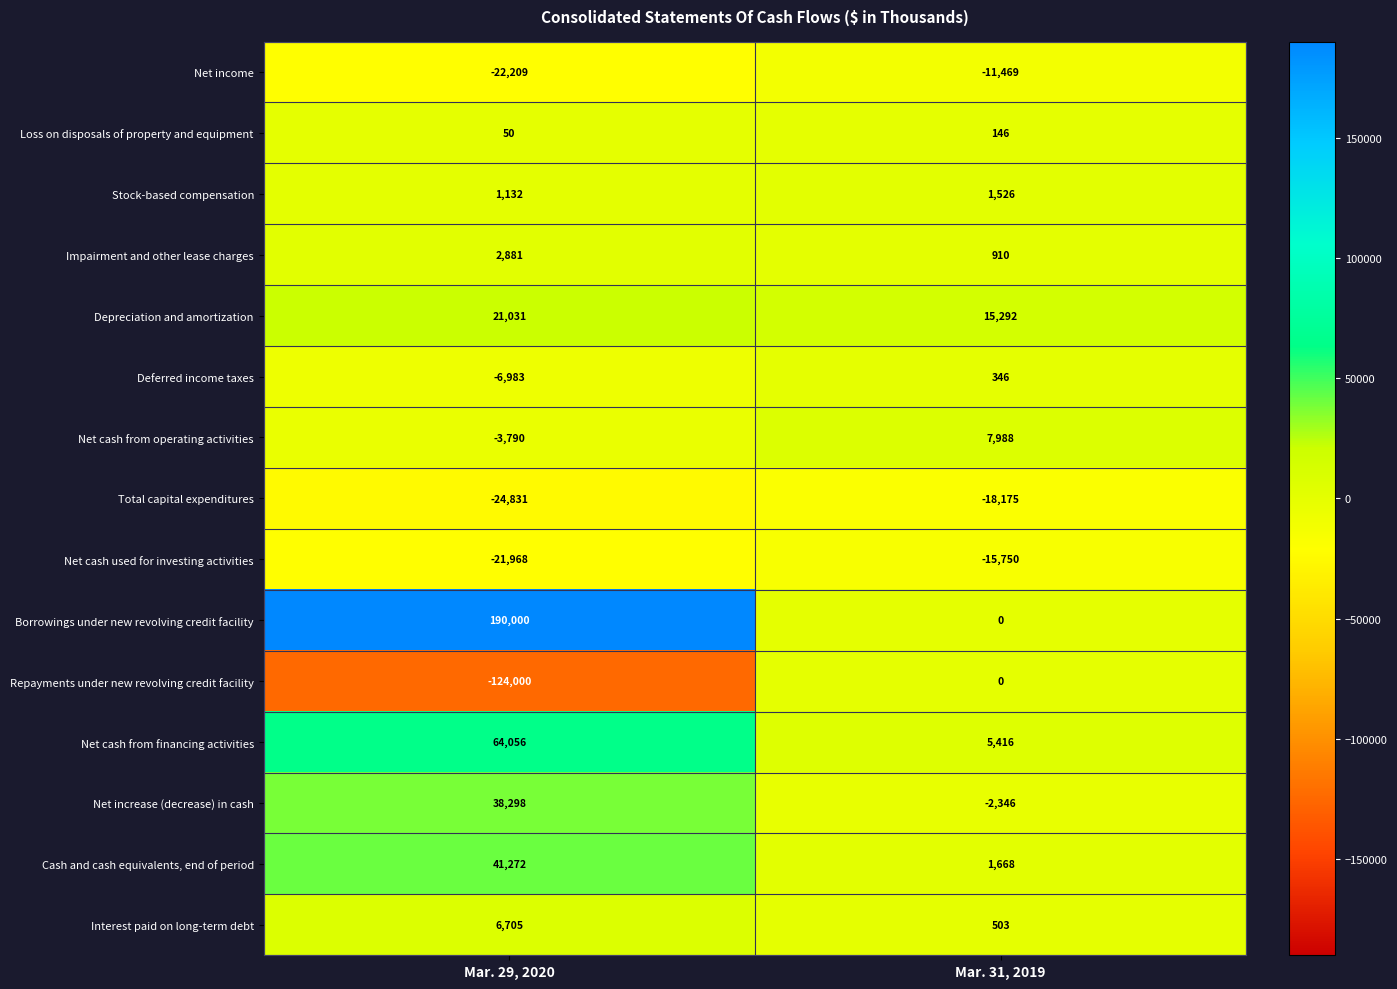

Between Mar. 29, 2020 and Mar. 31, 2019, which series saw the biggest shift?

Borrowings under new revolving credit facility